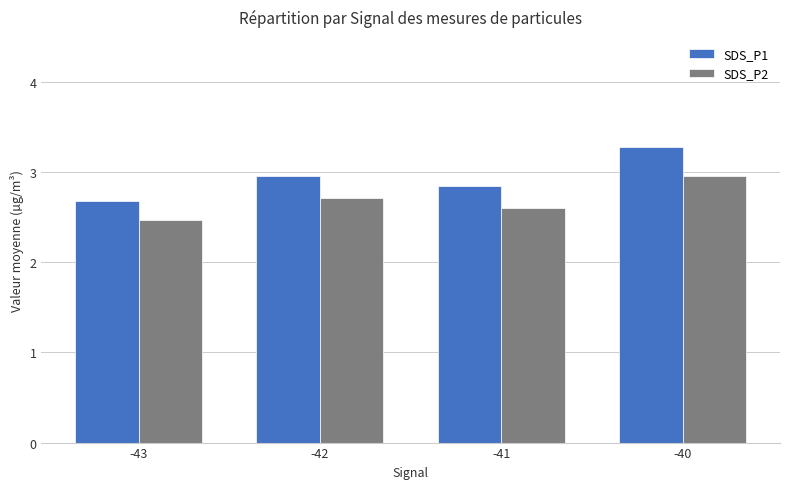

What is the difference between the maximum and minimum values in the SDS_P2 series?

0.5